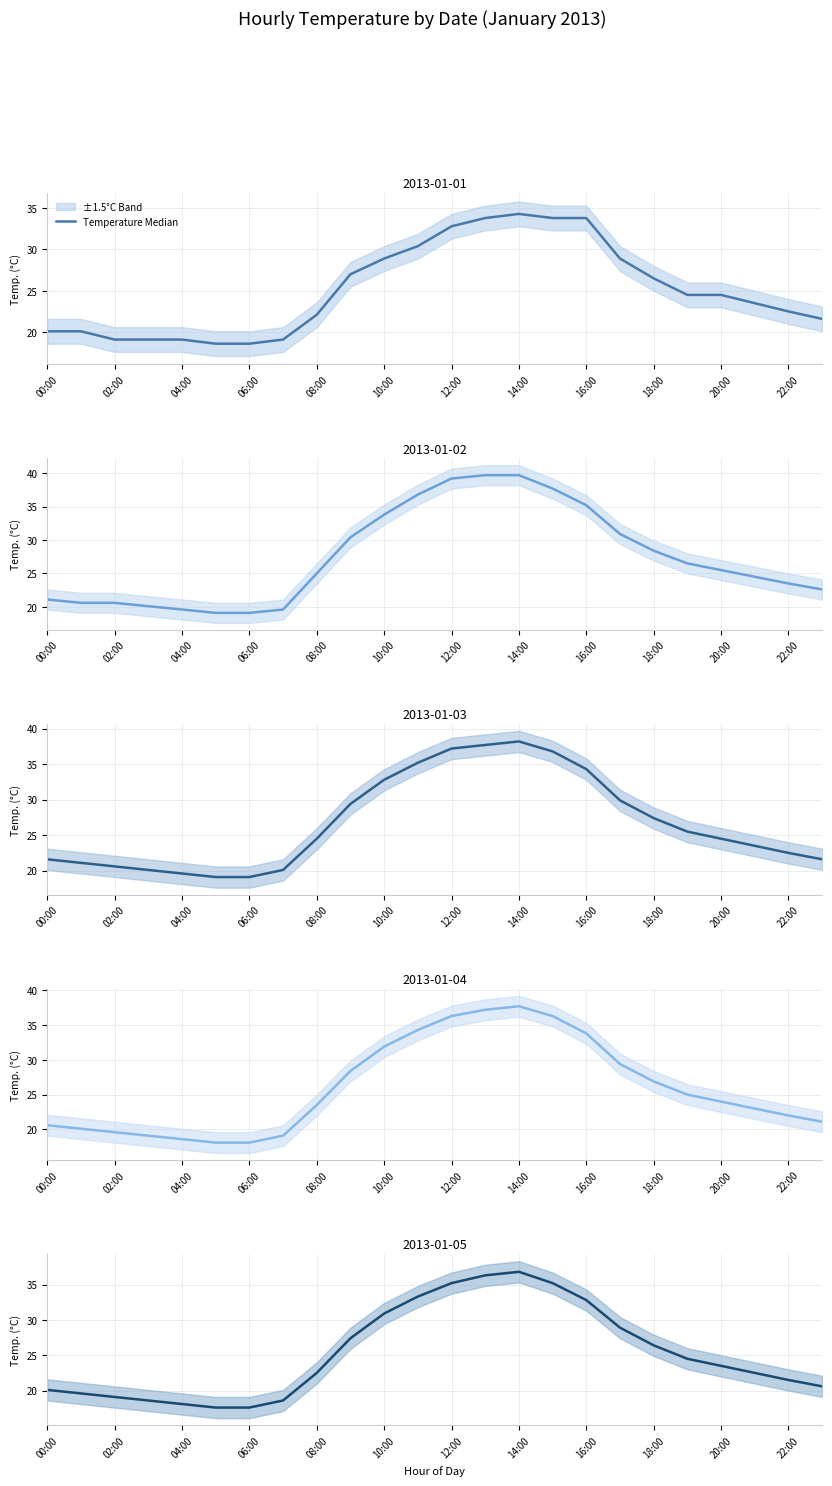

What is the average value?

25.3